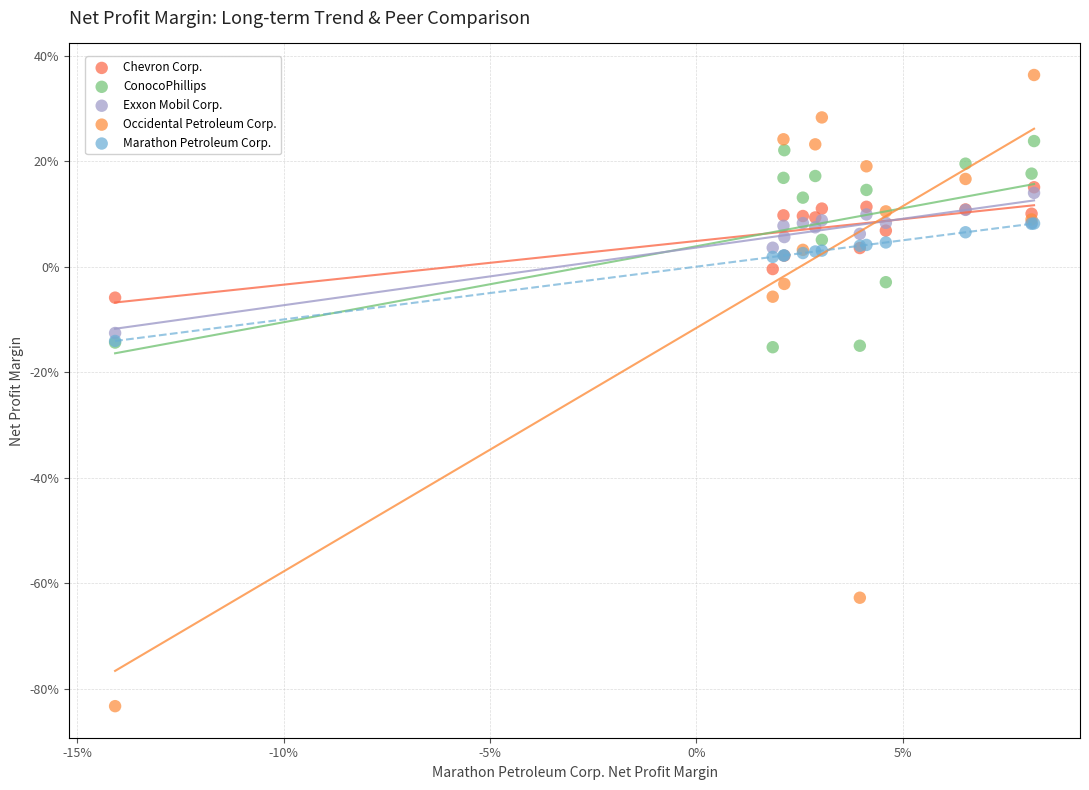

Which series reaches the minimum Y coordinate?

Occidental Petroleum Corp.